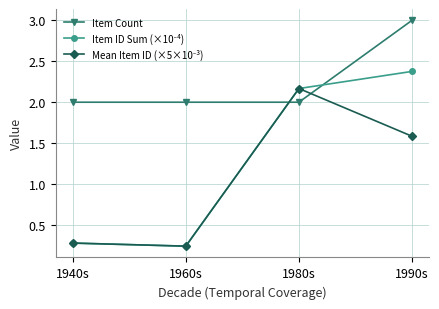

Which series has the largest total across all categories?

Item Count